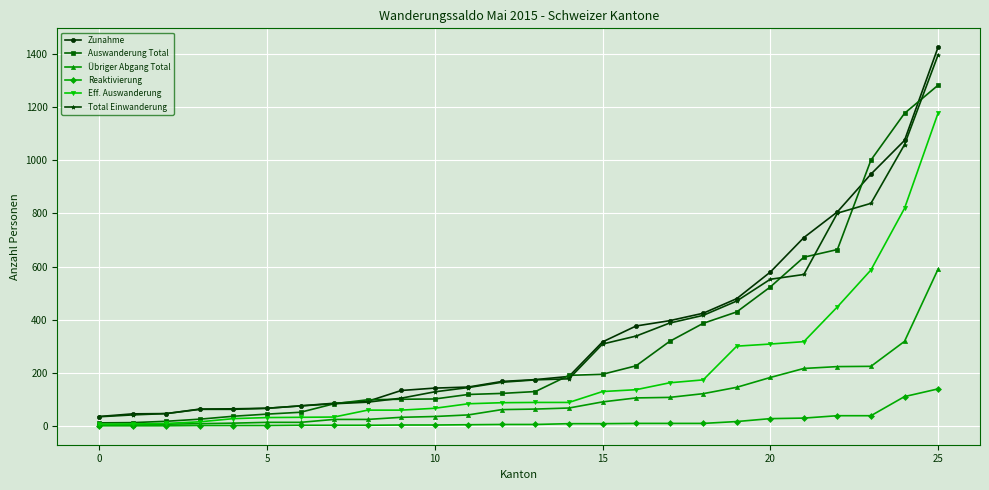

Which series has the widest spread of values?

Zunahme